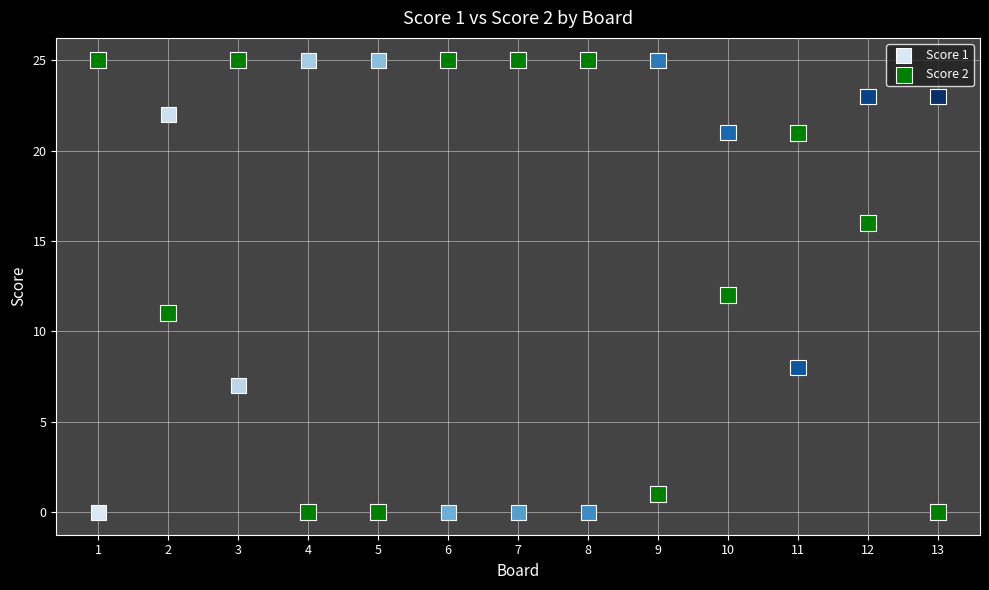

What is the X range (max minus min) for the scatter plot?

12